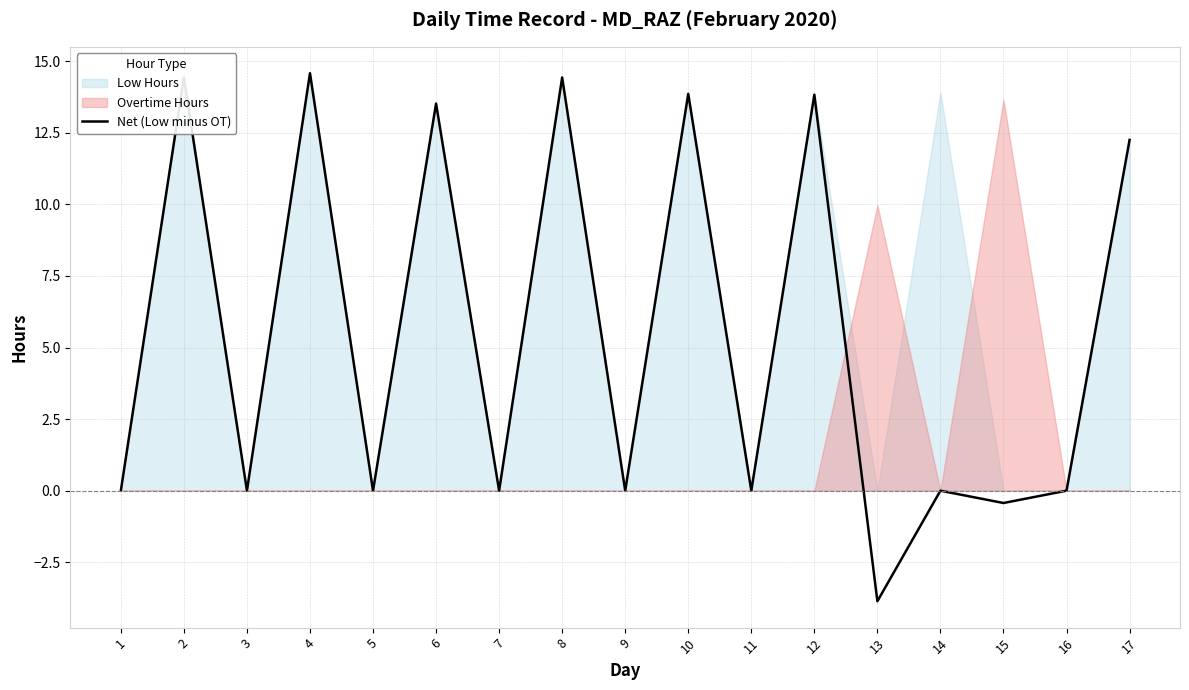

What is the minimum value for Net (Low minus OT)?

-3.9